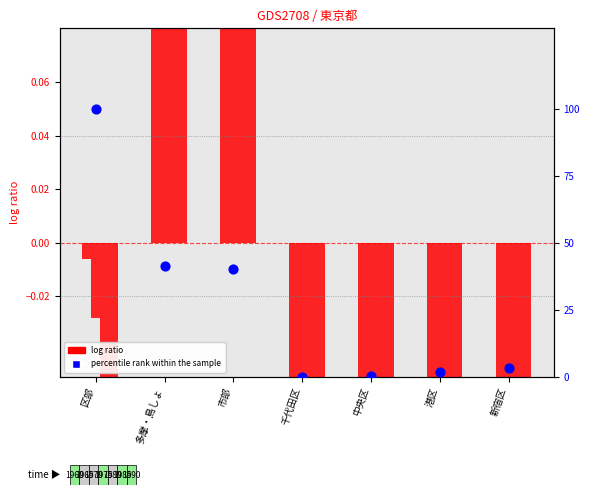

At which category is the sum across all series the highest?

区部